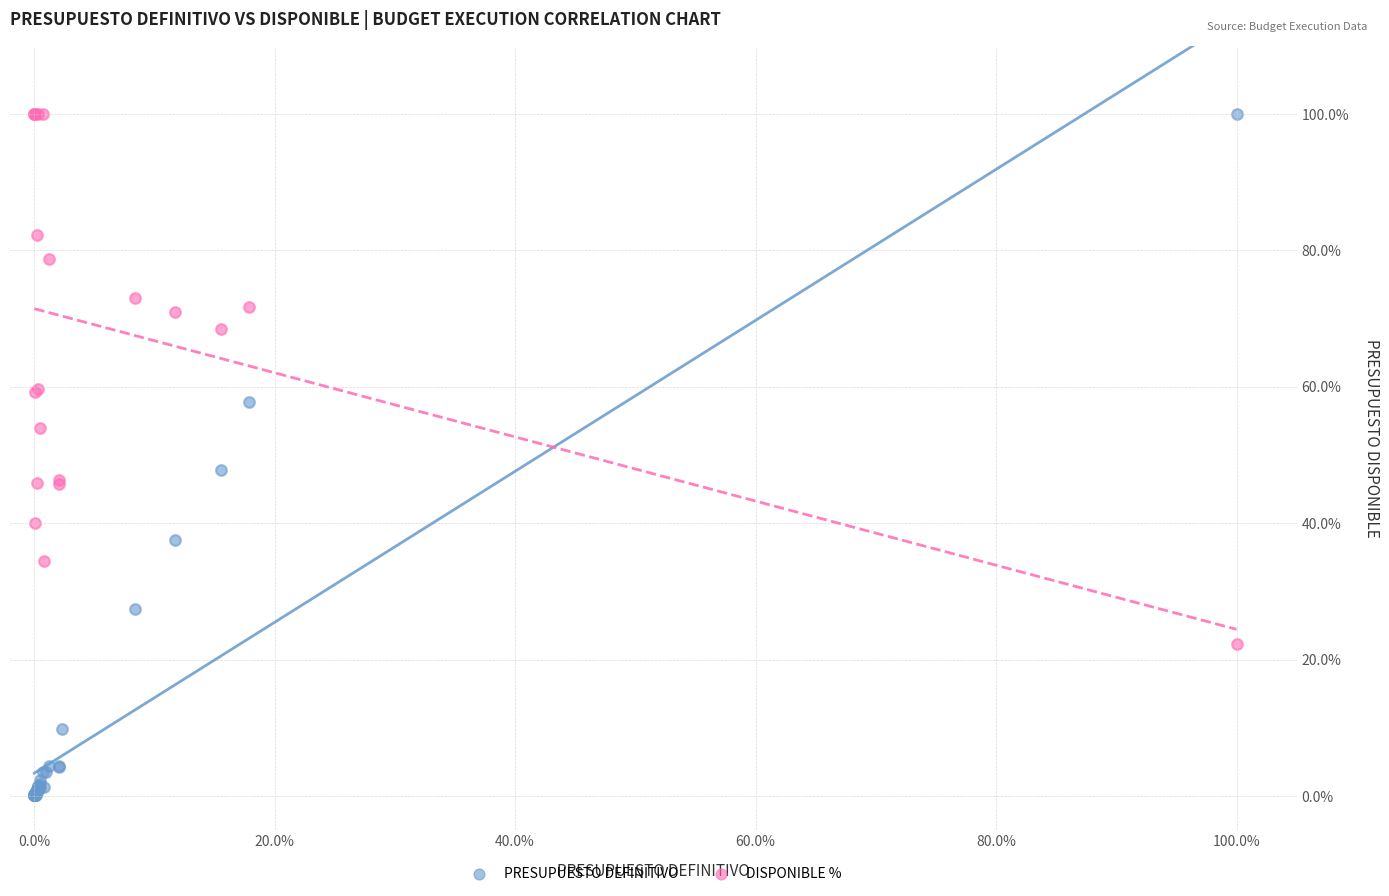

Which series reaches the minimum Y coordinate?

PRESUPUESTO DEFINITIVO